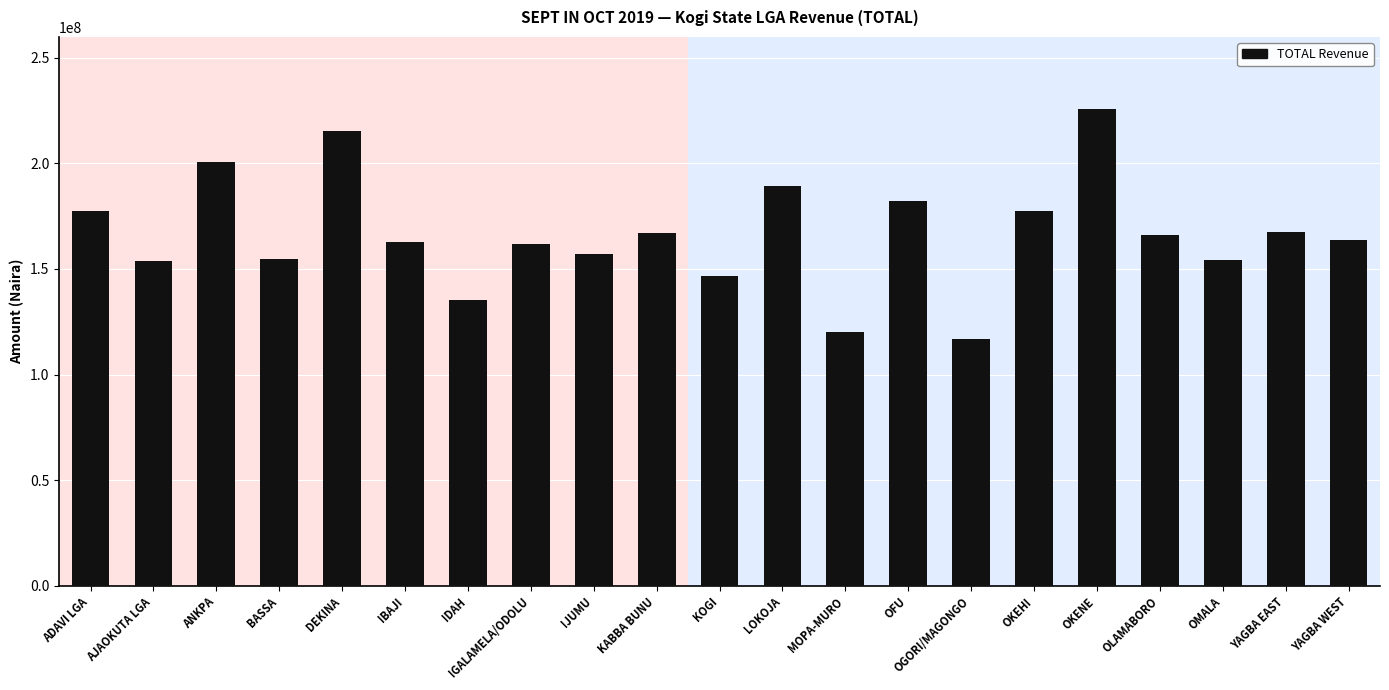

True or false: the data shows 79542711.7 at OGORI/MAGONGO.

False